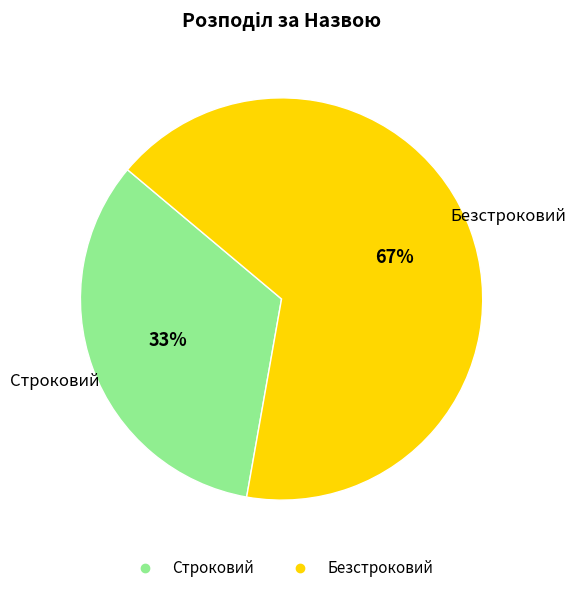

Rank the categories by value from lowest to highest.

Строковий, Безстроковий